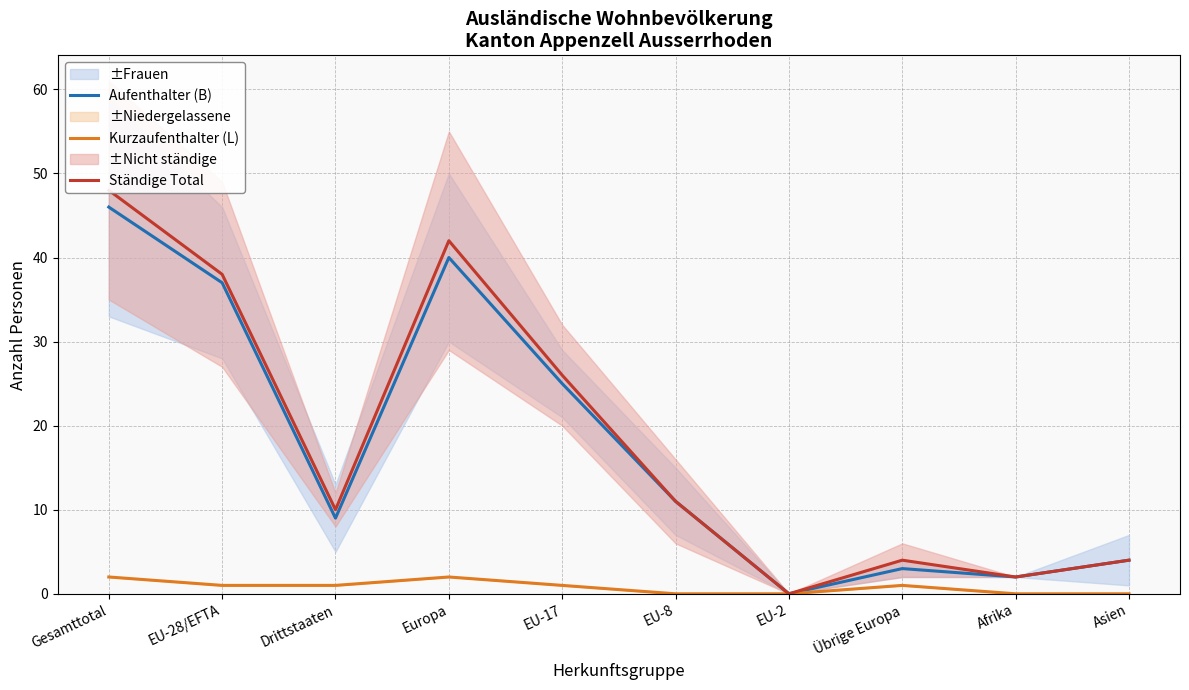

What is the maximum value for Kurzaufenthalter (L)?

2